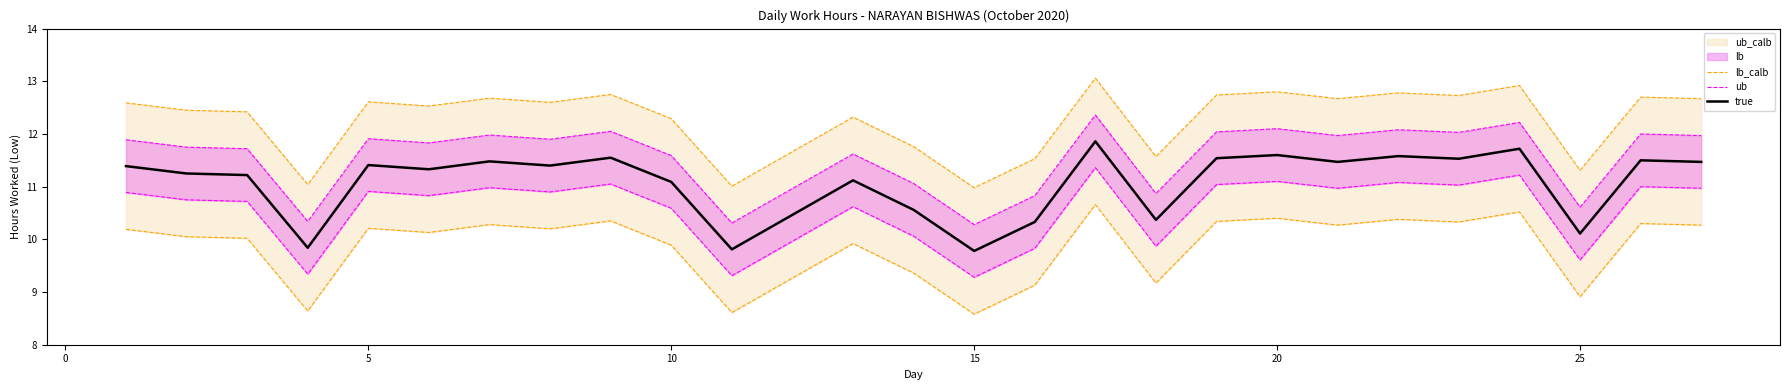

The true series shows 6.0 at 10. True or false?

False